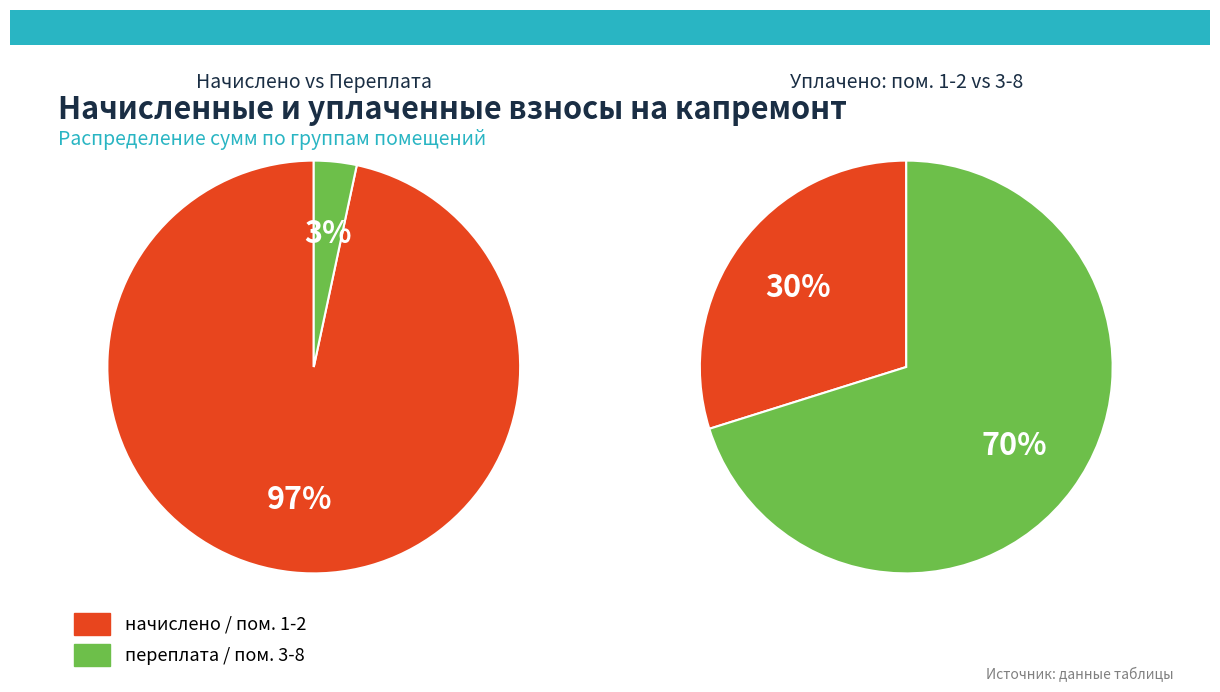

Rank the series by their average value, from highest to lowest.

уплачено, начислено